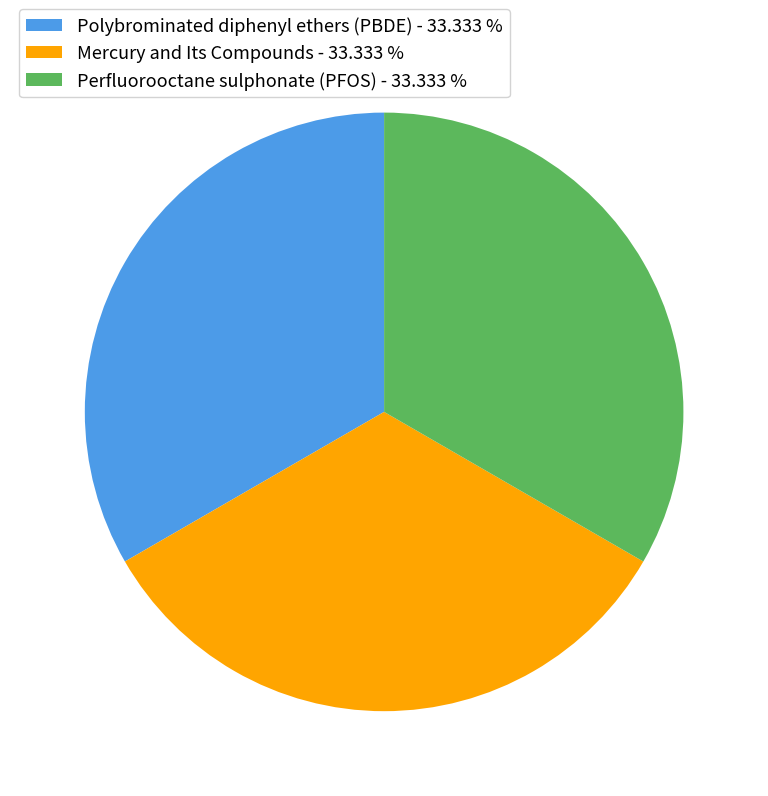

Do Polybrominated diphenyl ethers (PBDE) - 33.333 % and Mercury and Its Compounds - 33.333 % together represent more than half of the pie?

Yes